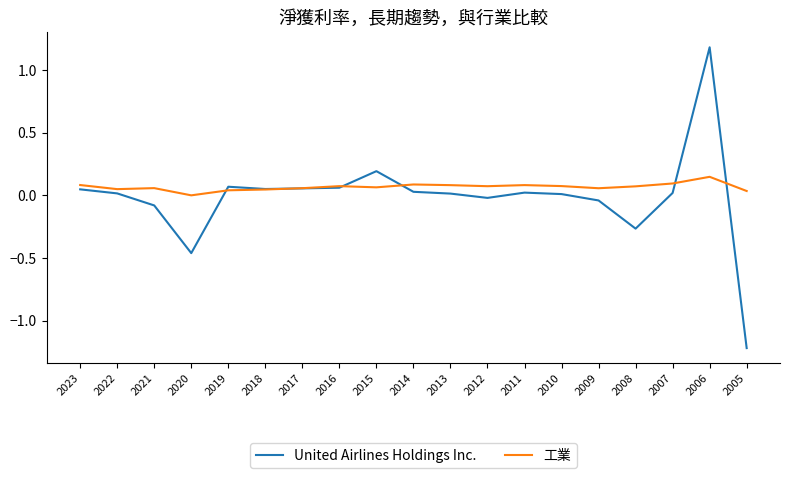

The 工業 series shows 0.1 at 2010. True or false?

True